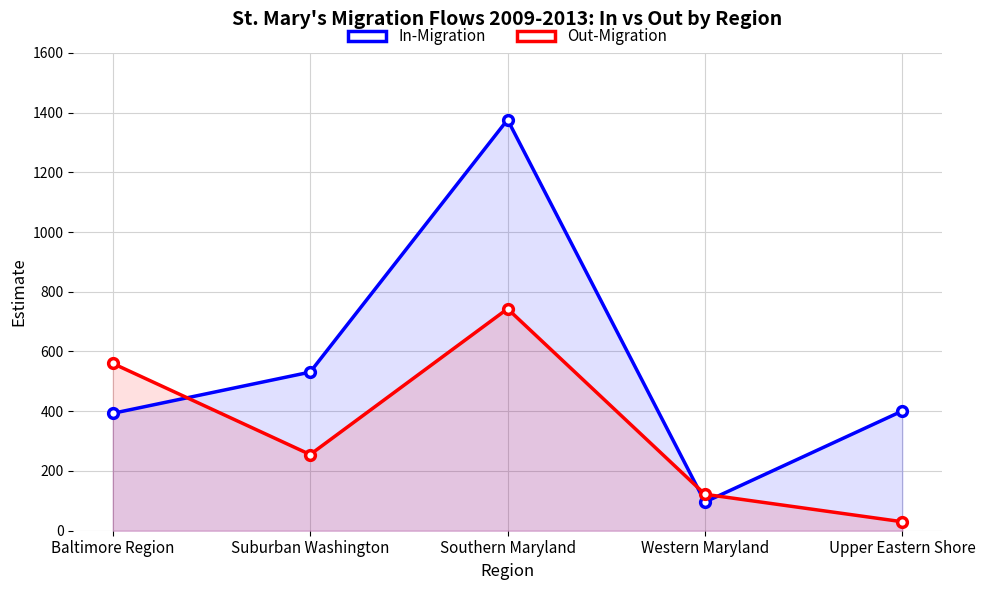

Reading left to right, list all the values displayed in this chart.

In-Migration: 393	531	1376	96	401
Out-Migration: 560	255	743	122	30